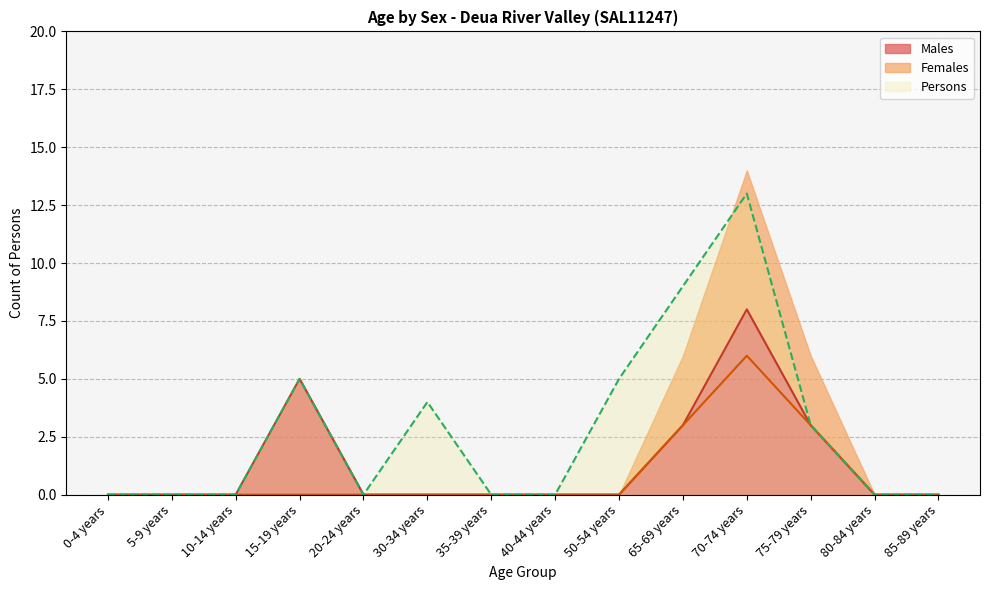

At how many categories does at least one series exceed 10?

1